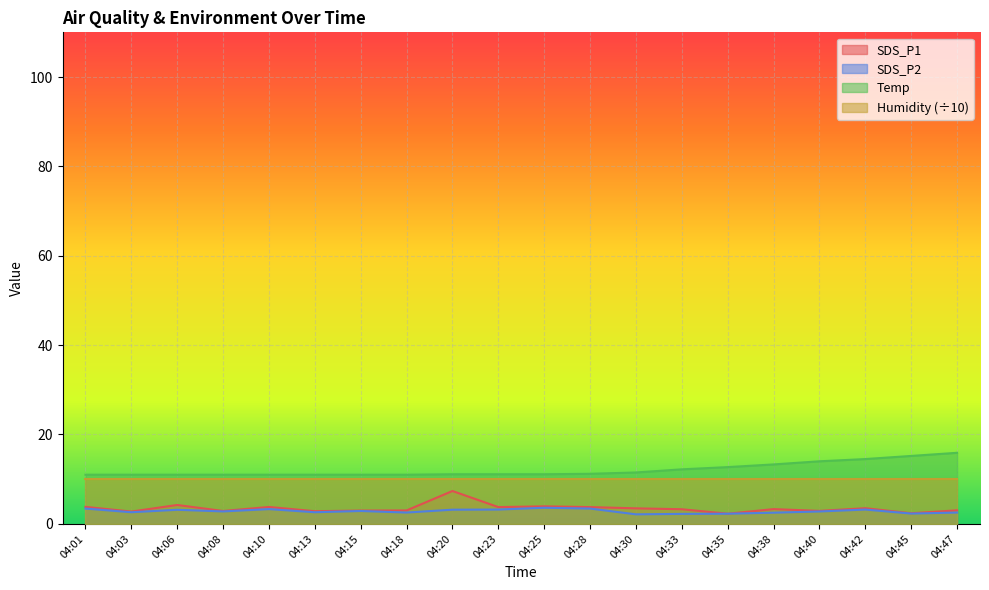

Is it true that SDS_P1 equals 2.0 at 04:18?

False